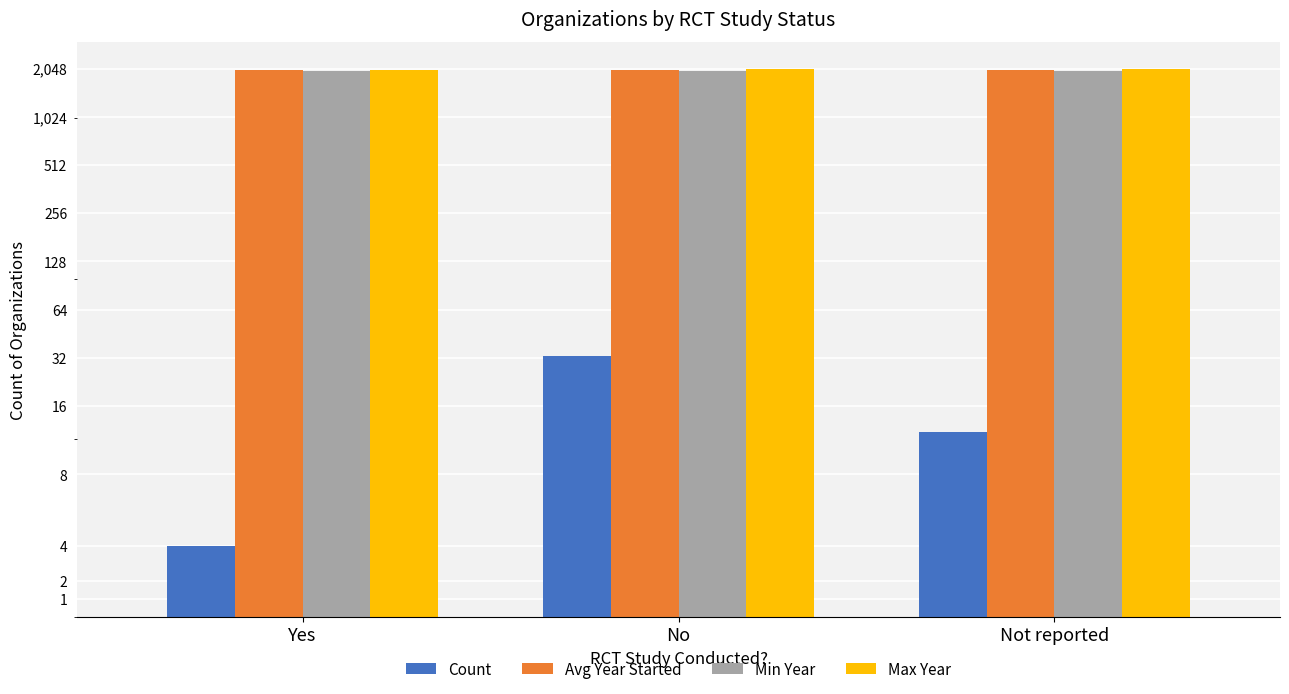

How many bars are there in each group?

4